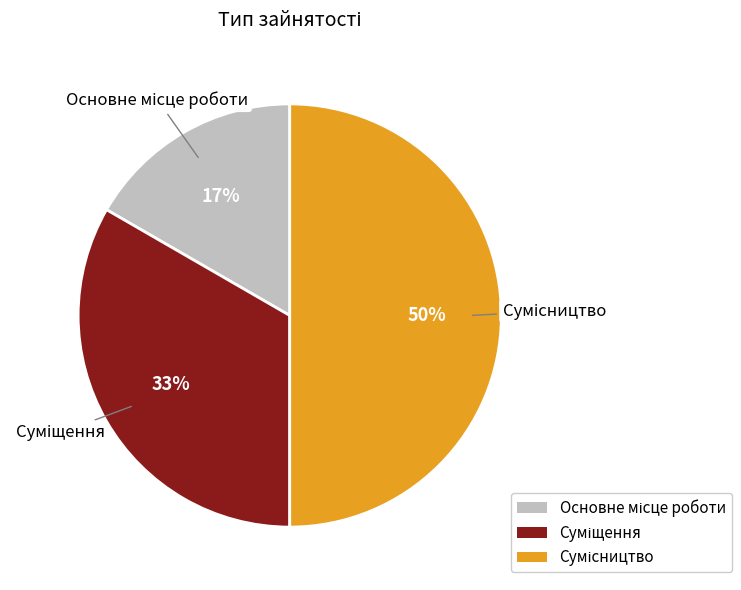

To the nearest percent, what is the average slice percentage?

33%